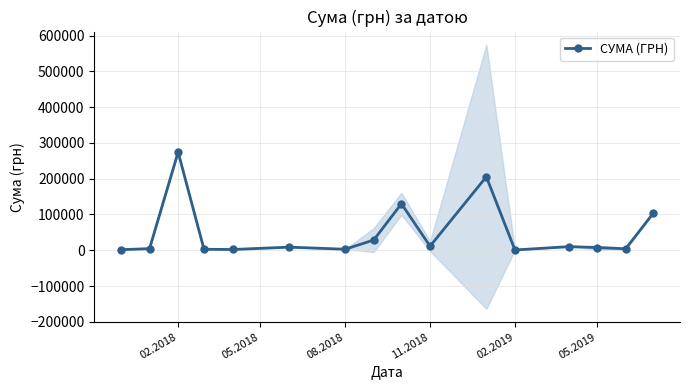

At which category does СУМА (ГРН) reach its first local peak?

02.2018